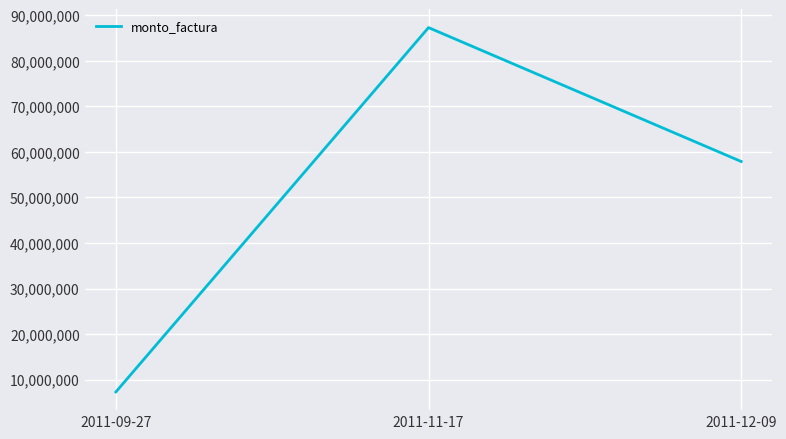

Does the chart have visible grid lines?

Yes